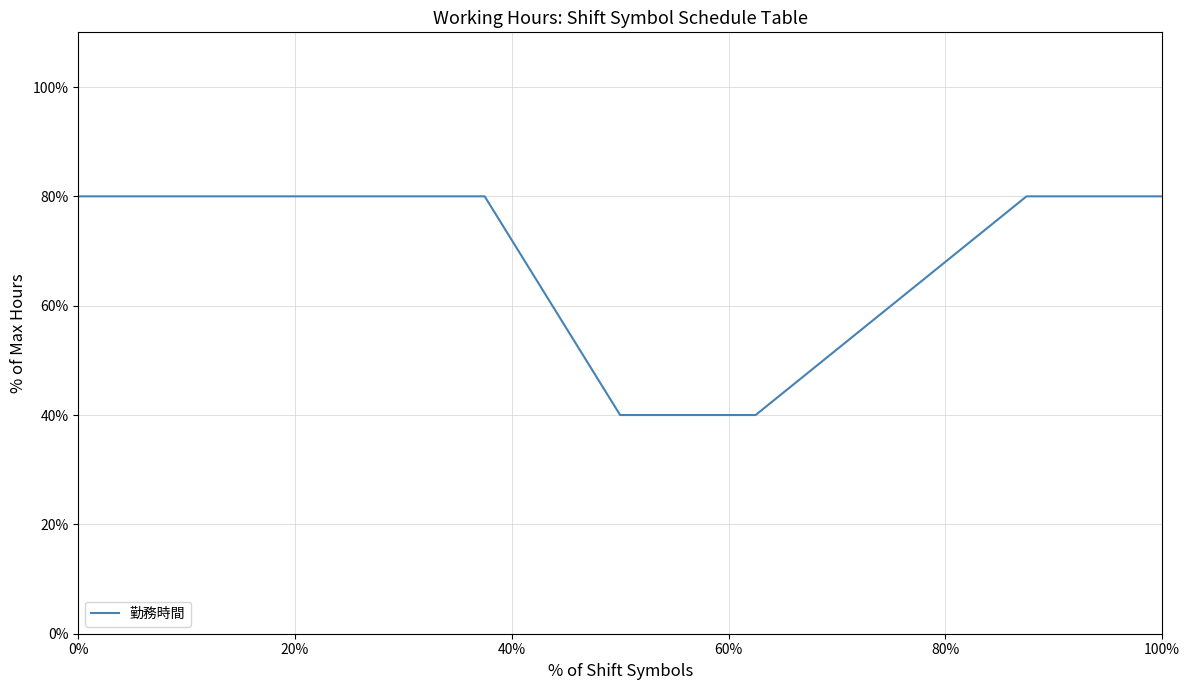

What is the difference between the maximum and minimum values?

40.0